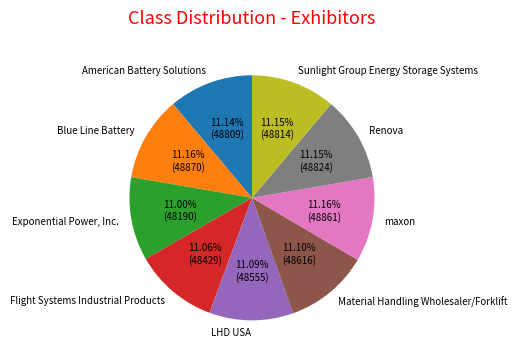

True or false: American Battery Solutions accounts for 3% of the total.

False